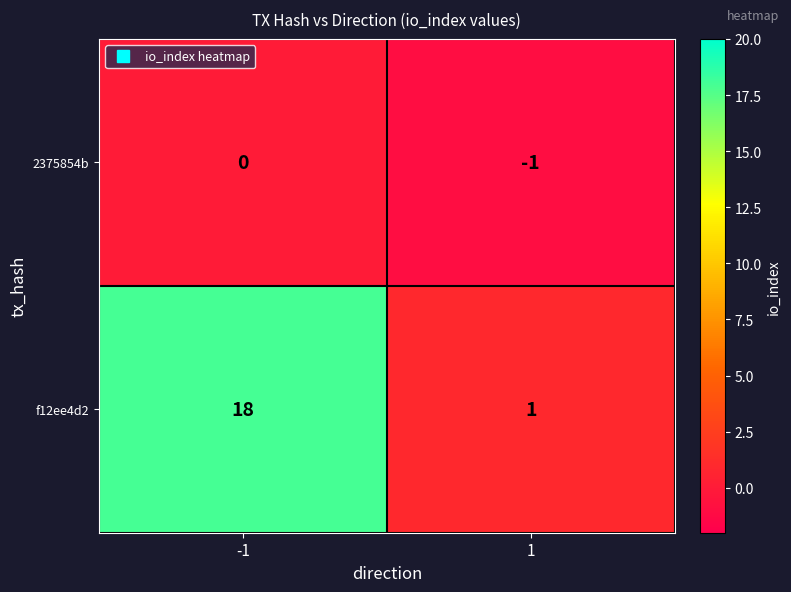

The 2375854b series shows -1 at 1. True or false?

True